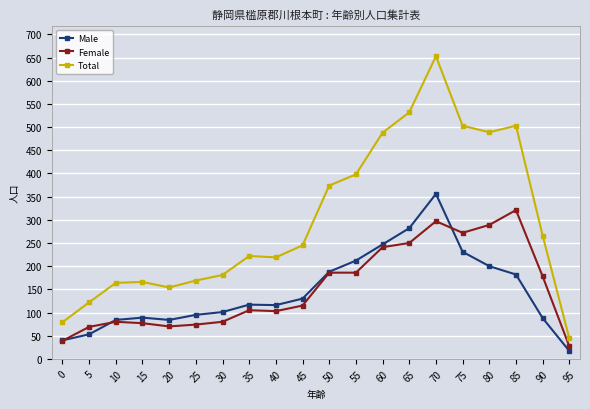

True or false: Female has a value of 299 at 90.

False